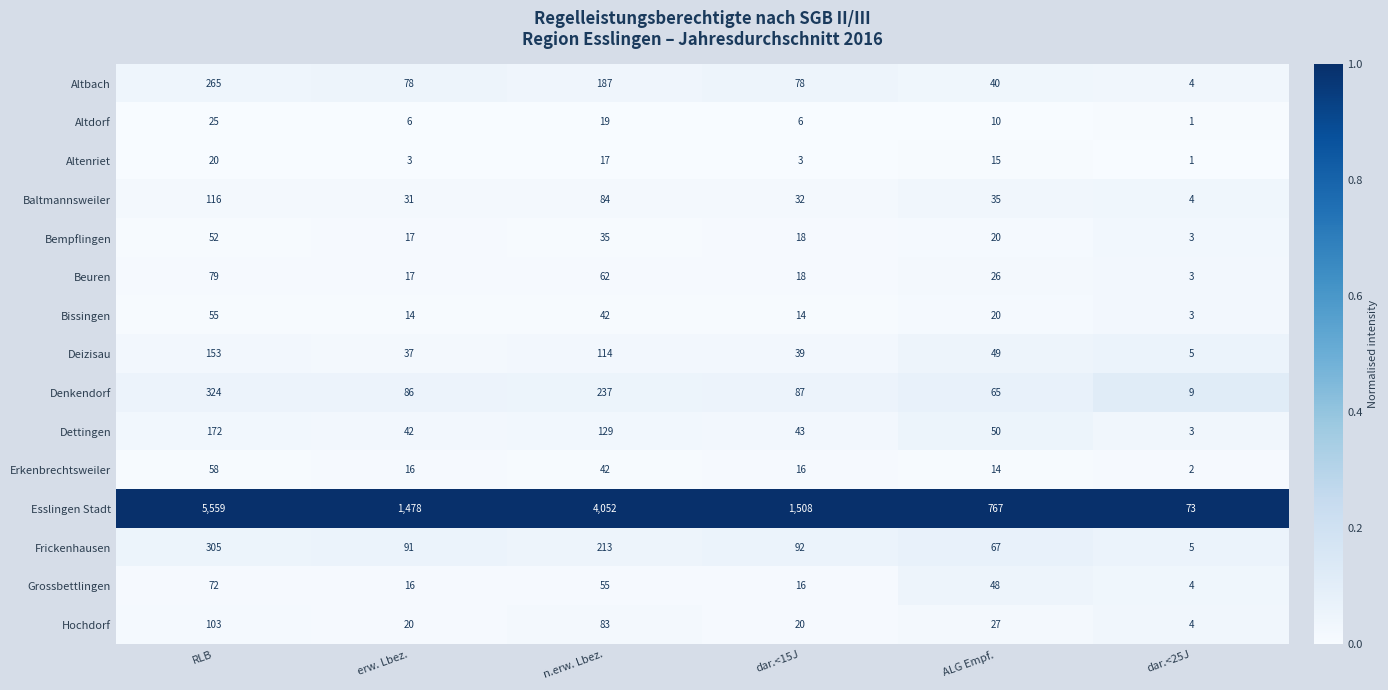

Count the number of categories in the chart.

6